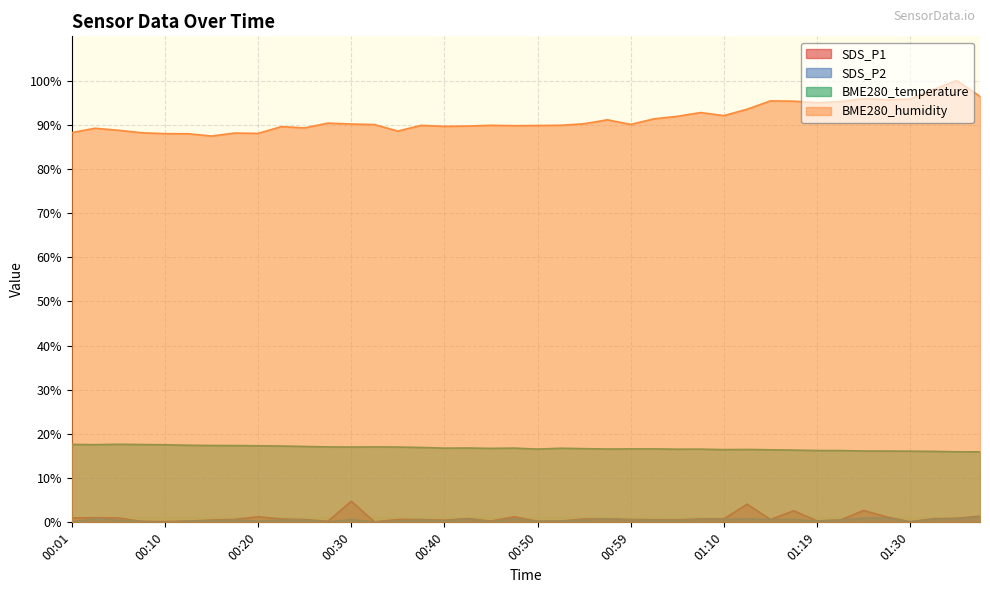

Reading left to right, extract all data points from this chart.

SDS_P1: 1.0	1.1	1.0	0.2	0.1	0.3	0.5	0.7	1.3	0.8	0.6	0.2	4.8	0.1	0.7	0.6	0.5	0.9	0.3	1.3	0.2	0.3	0.8	0.8	0.7	0.6	0.5	0.8	0.8	4.1	0.7	2.6	0.3	0.5	2.7	1.2	0.1	0.8	0.9	1.4
SDS_P2: 0.1	0.8	0.5	0.2	0.0	0.3	0.4	0.5	0.3	0.5	0.5	0.1	0.6	0.1	0.3	0.5	0.3	0.7	0.1	0.8	0.2	0.3	0.5	0.7	0.5	0.5	0.4	0.7	0.7	0.8	0.7	0.7	0.3	0.5	0.9	0.9	0.1	0.7	0.8	1.3
BME280_temperature: 17.6	17.6	17.7	17.6	17.6	17.4	17.4	17.4	17.3	17.3	17.2	17.1	17.0	17.1	17.0	16.9	16.8	16.8	16.7	16.8	16.6	16.8	16.7	16.6	16.6	16.6	16.6	16.6	16.5	16.5	16.4	16.4	16.3	16.3	16.1	16.1	16.1	16.1	16.0	16.0
BME280_humidity: 88.2	89.2	88.7	88.2	88.0	87.9	87.4	88.1	88.0	89.6	89.3	90.4	90.2	90.0	88.6	89.8	89.6	89.7	89.9	89.8	89.8	89.9	90.2	91.1	90.1	91.3	91.9	92.7	92.1	93.5	95.4	95.3	95.0	95.2	95.9	95.7	95.8	98.0	100.0	96.4